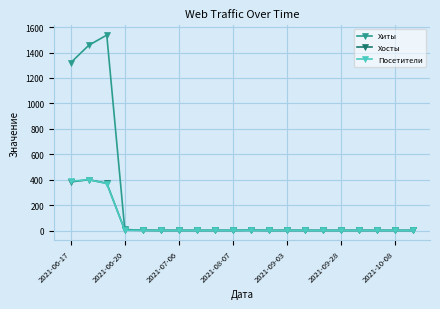

True or false: Хиты has more than 0 points higher than both neighbors.

True